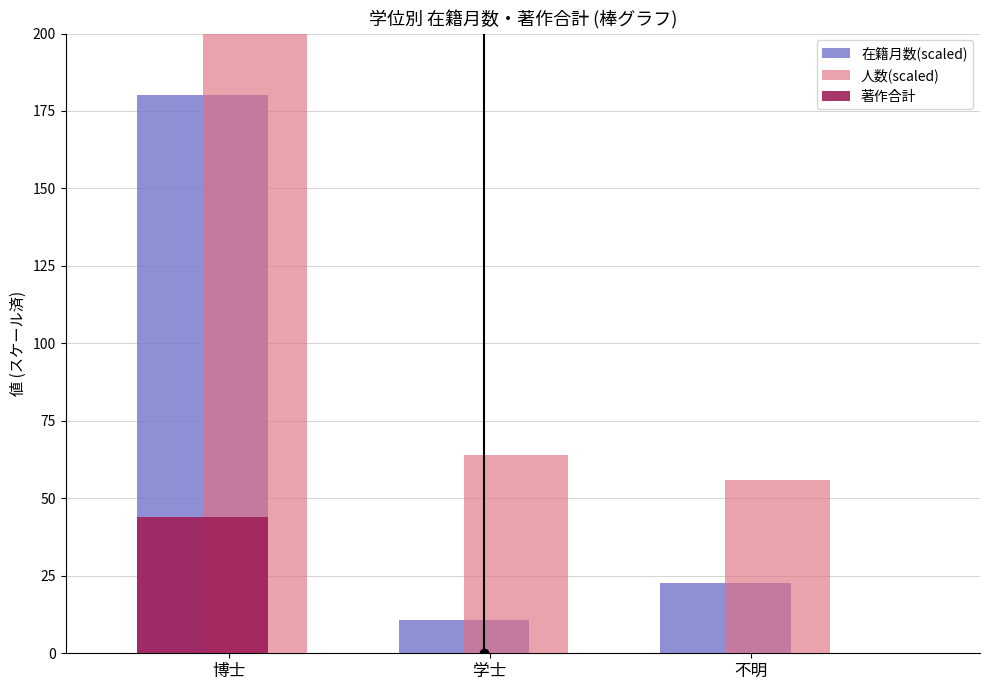

Where is 人数(scaled) nearest to the value 128?

学士